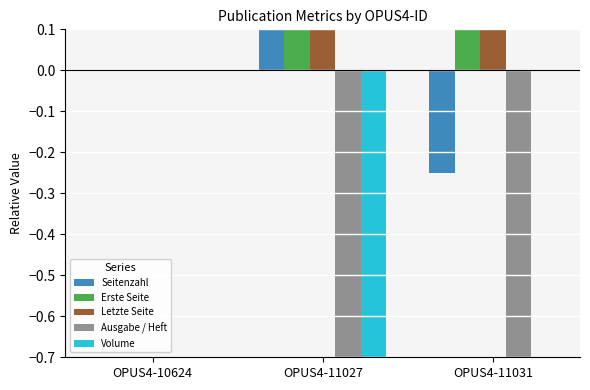

Which has a higher value, OPUS4-10624 or OPUS4-11031?

OPUS4-10624